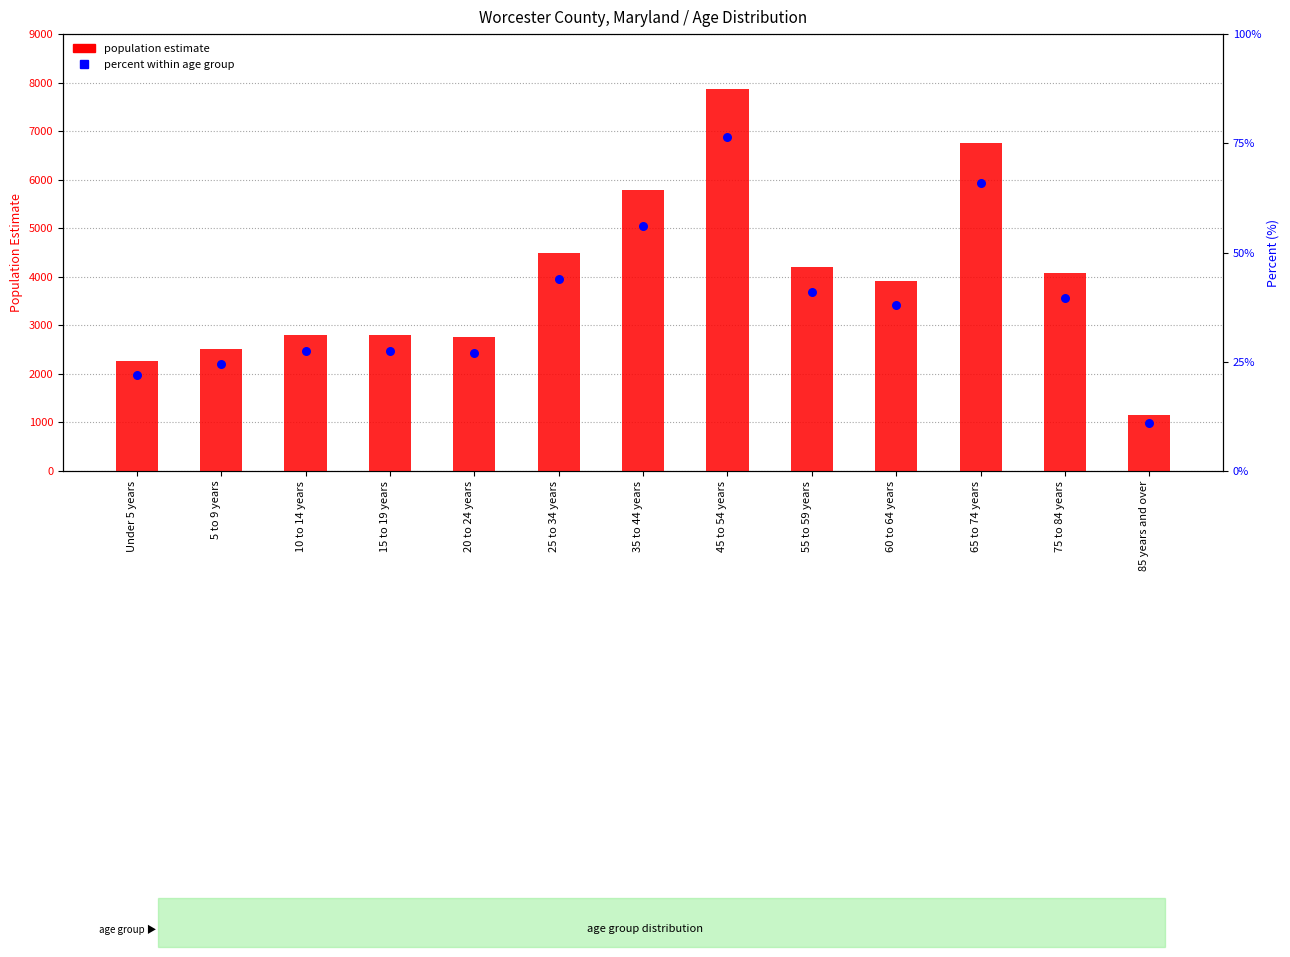

At how many categories does at least one series exceed 6288?

2